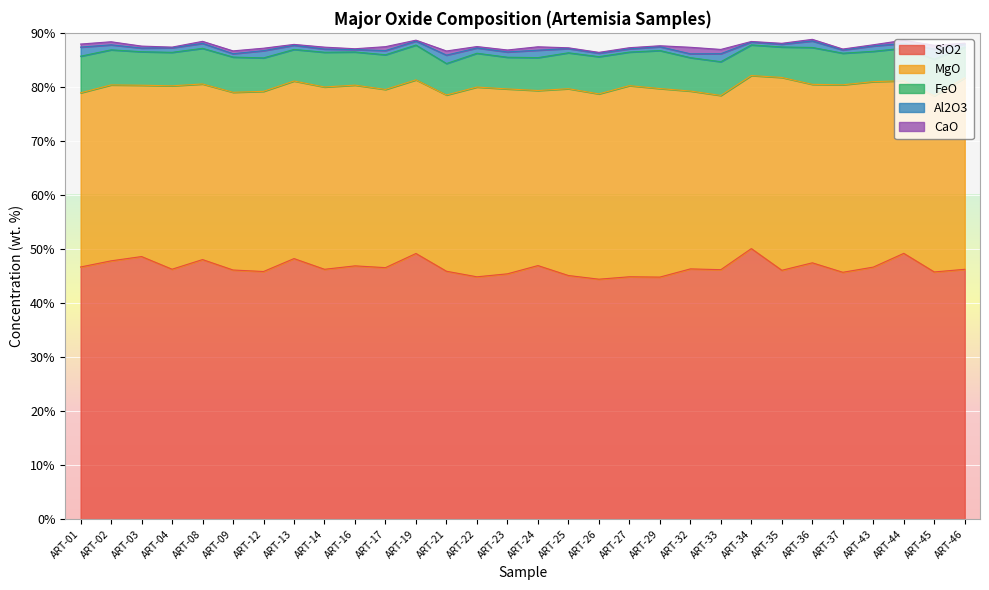

Which series has the largest total across all categories?

SiO2